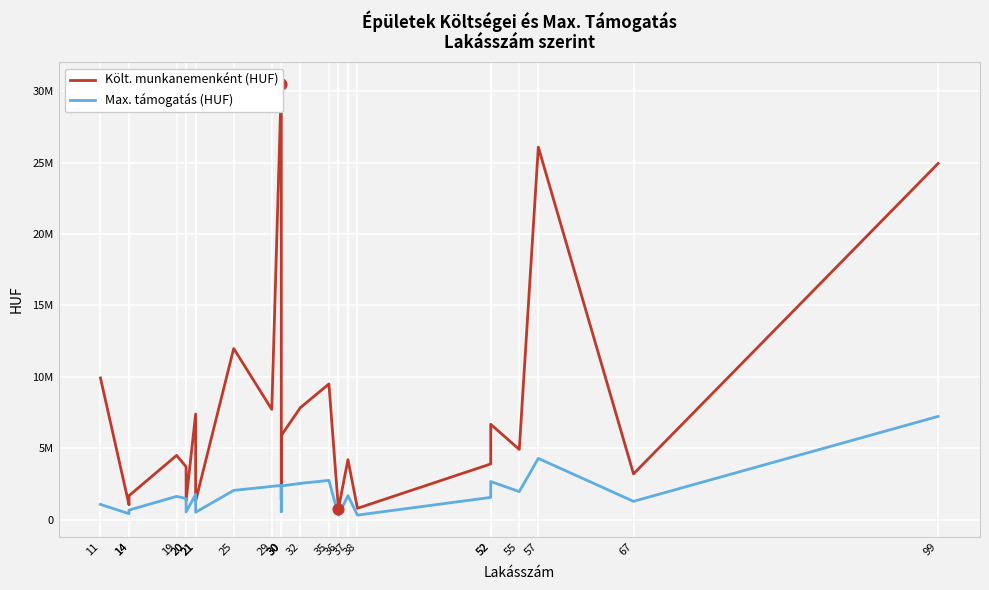

Which series reaches the maximum Y coordinate?

Költ. munkanemenként (HUF)